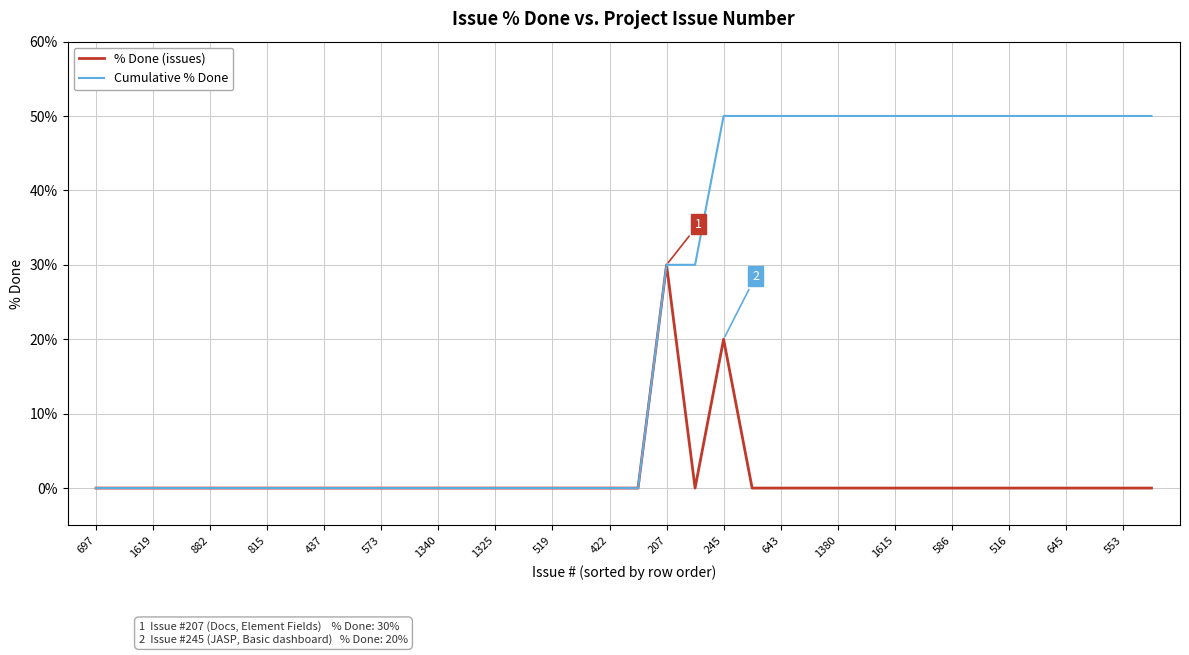

List the series in order of their peak value, lowest first.

% Done (issues), Cumulative % Done